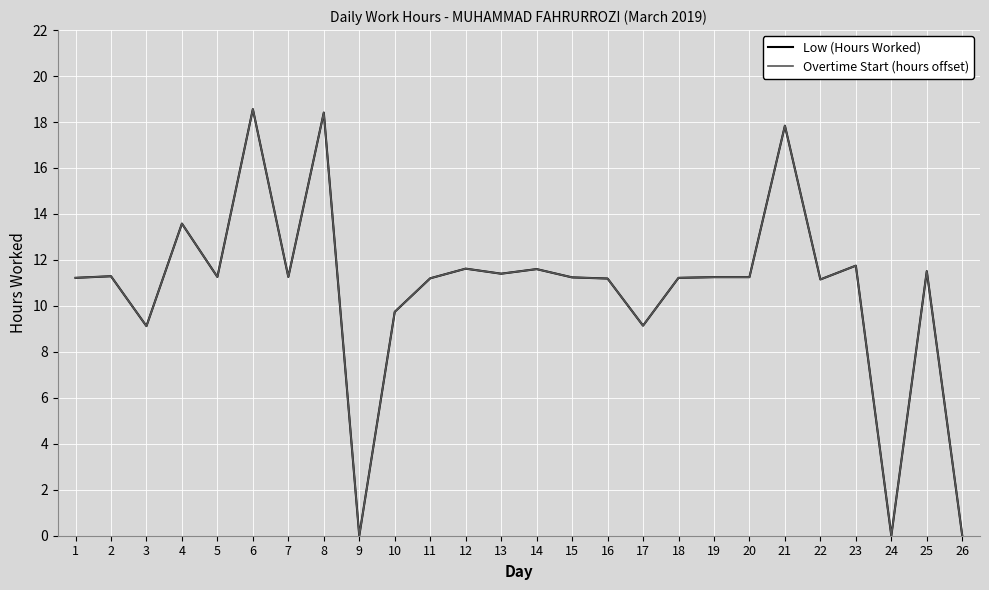

How many lines are shown in the chart?

2